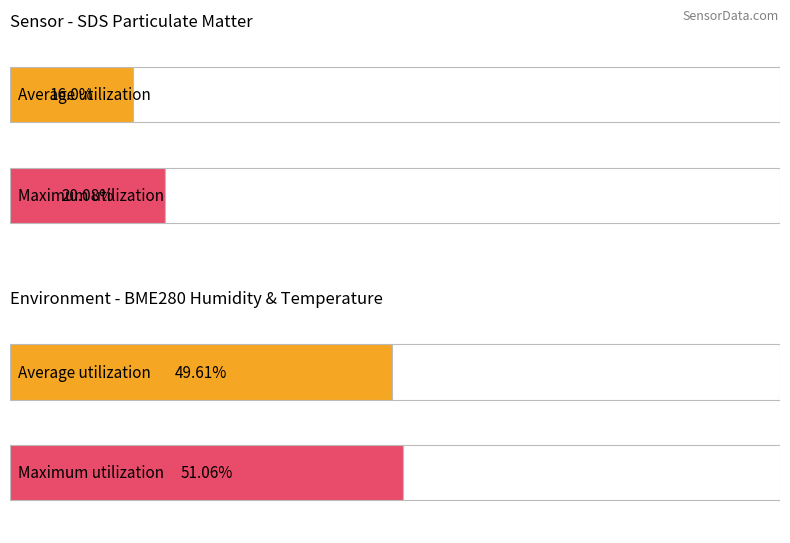

How many bars are there in each group?

2